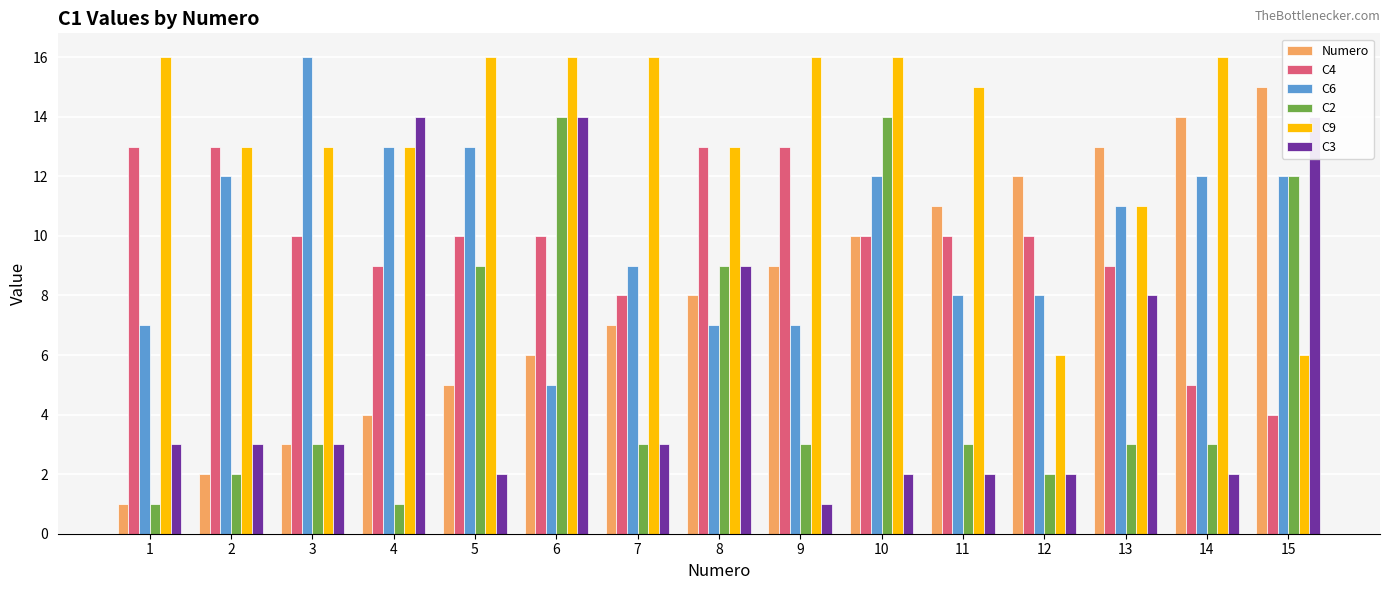

Which series has the widest spread of values?

Numero